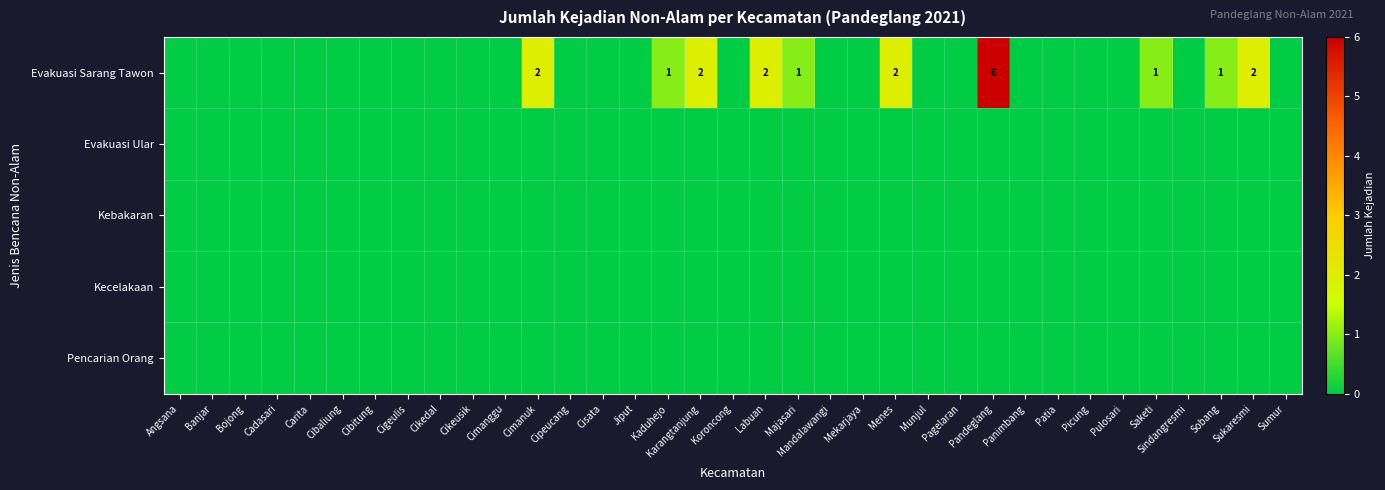

At which category is the sum across all series the highest?

Pandeglang